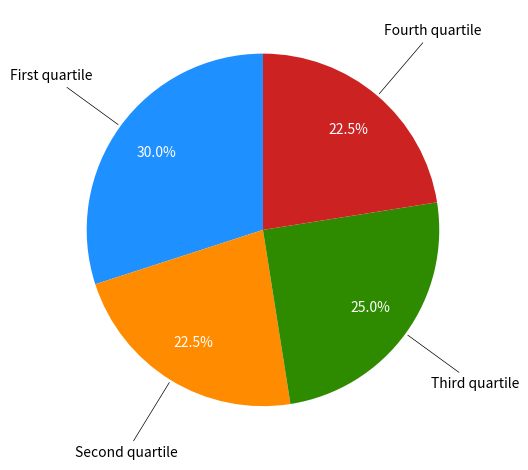

How many segments does this pie chart have?

4